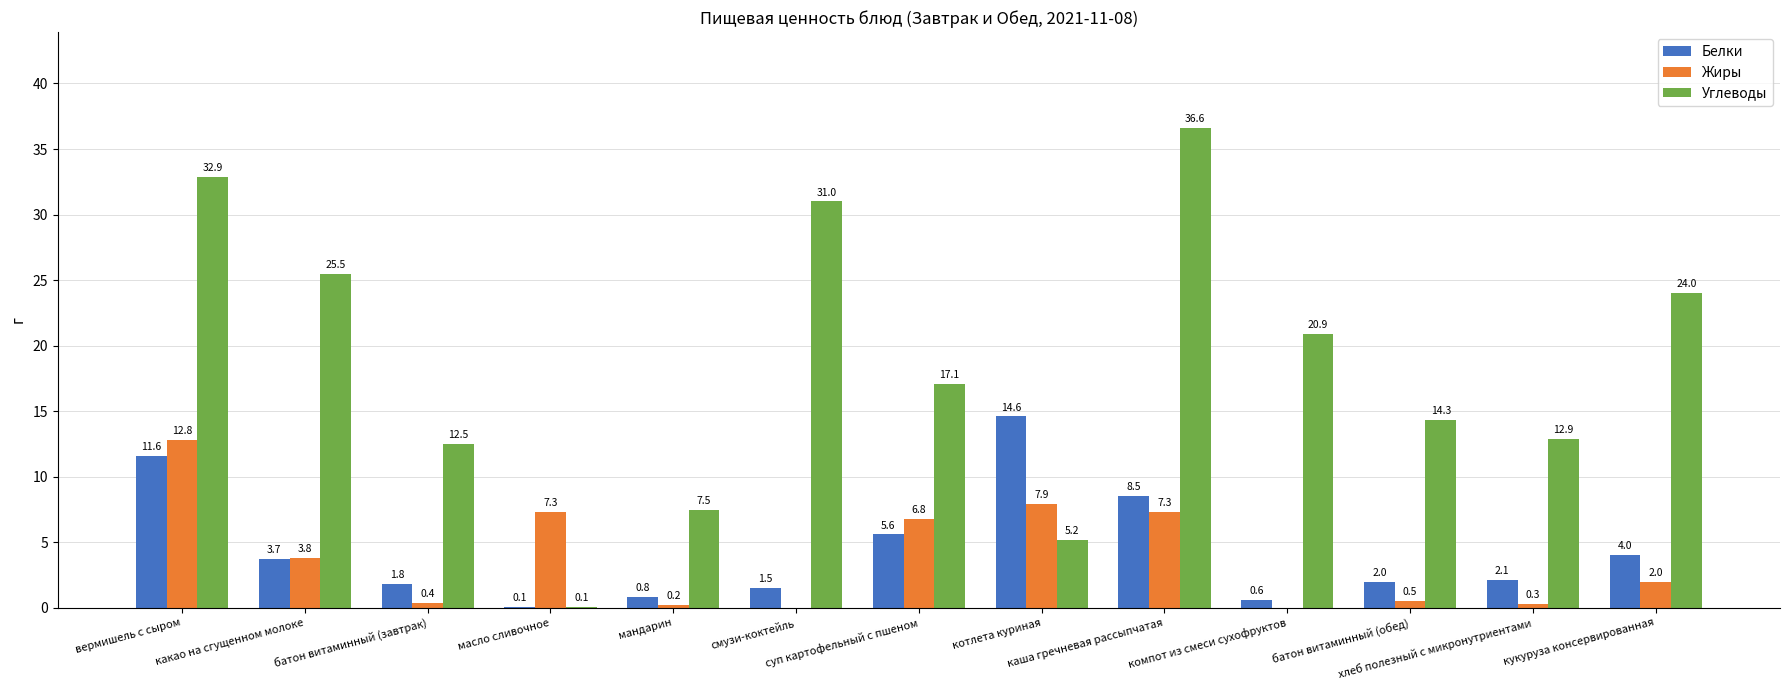

What are all the series names shown in the legend?

Белки, Жиры, Углеводы